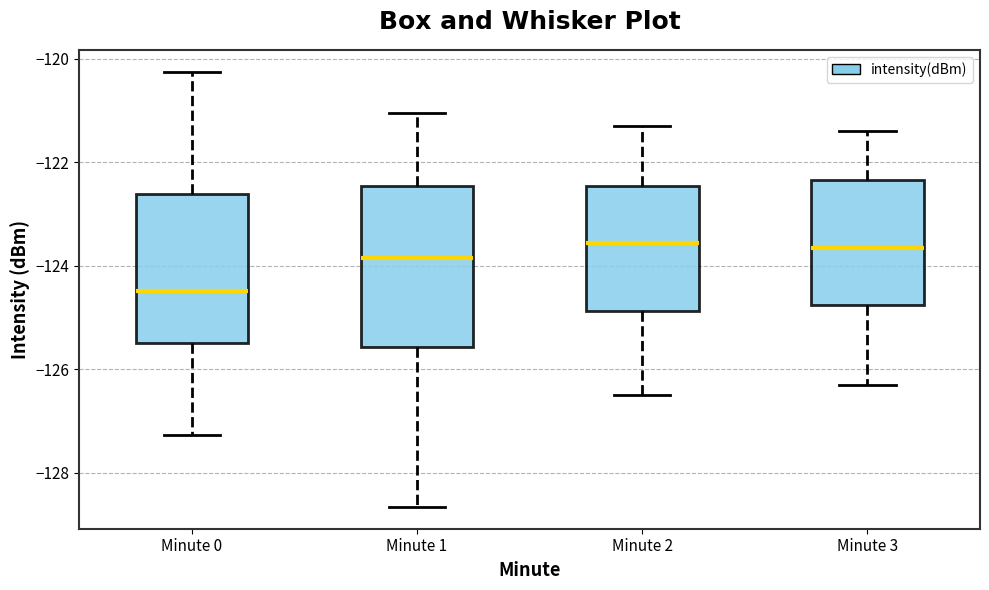

Reading left to right, transcribe this box plot: for each box, give where its median line is, the range the box spans, and where its two whiskers end, as read against the y-axis. The values are not printed on the chart, so give them approximately, as read against the axis.

Minute 0: median -124.4, box -125.4 to -122.6, whiskers -127.2 to -120.2
Minute 1: median -123.8, box -125.6 to -122.4, whiskers -128.6 to -121.0
Minute 2: median -123.6, box -124.8 to -122.4, whiskers -126.4 to -121.2
Minute 3: median -123.6, box -124.8 to -122.4, whiskers -126.2 to -121.4